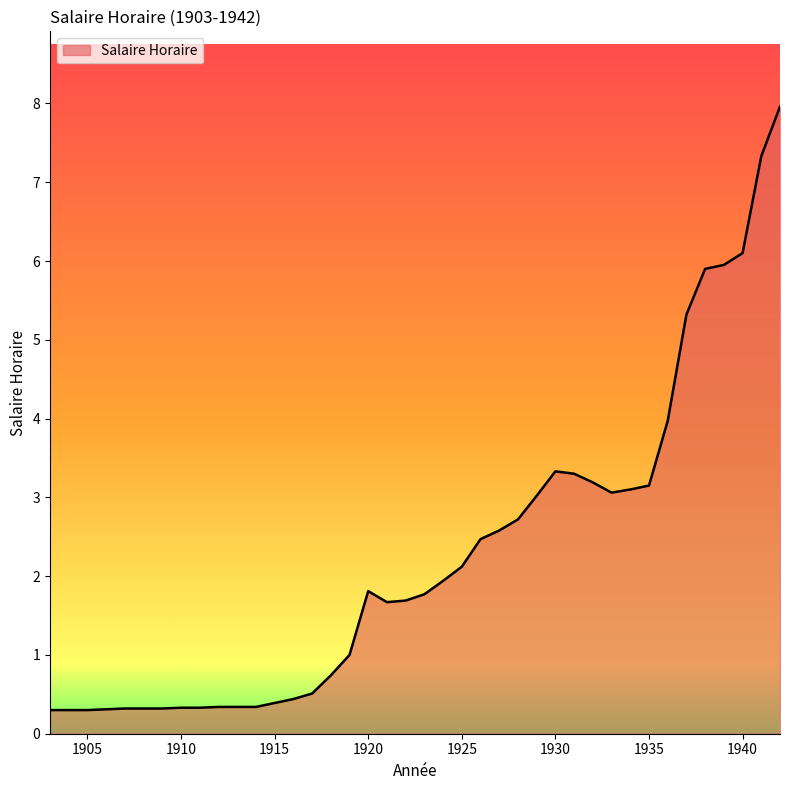

What is the smallest value displayed?

0.3